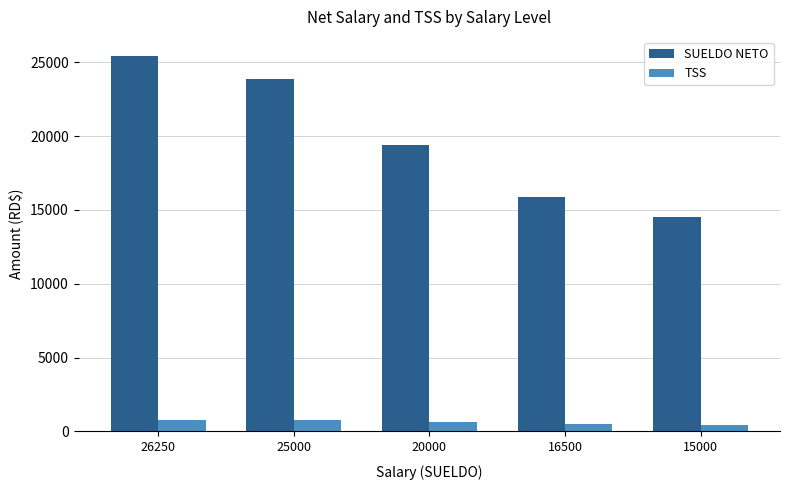

List the series in order of their peak value, highest first.

SUELDO NETO, TSS